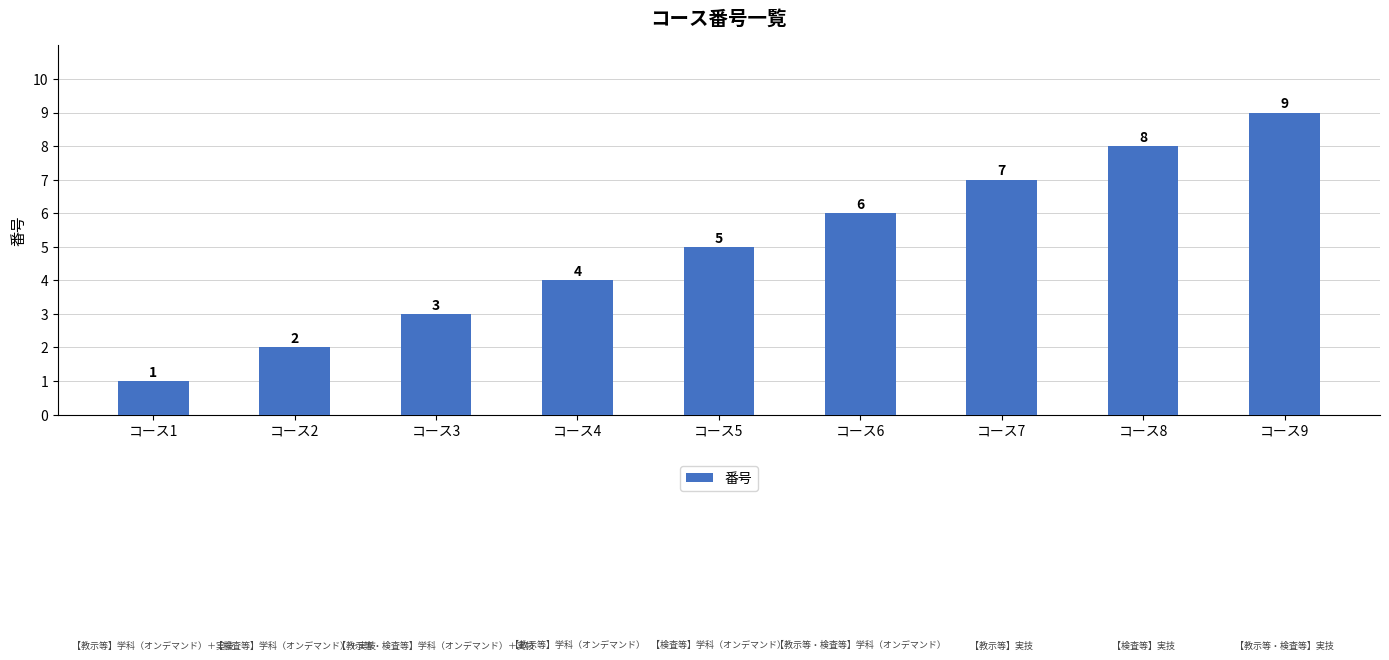

Reading left to right, transcribe all the data shown in this chart.

コース1=1	コース2=2	コース3=3	コース4=4	コース5=5	コース6=6	コース7=7	コース8=8	コース9=9